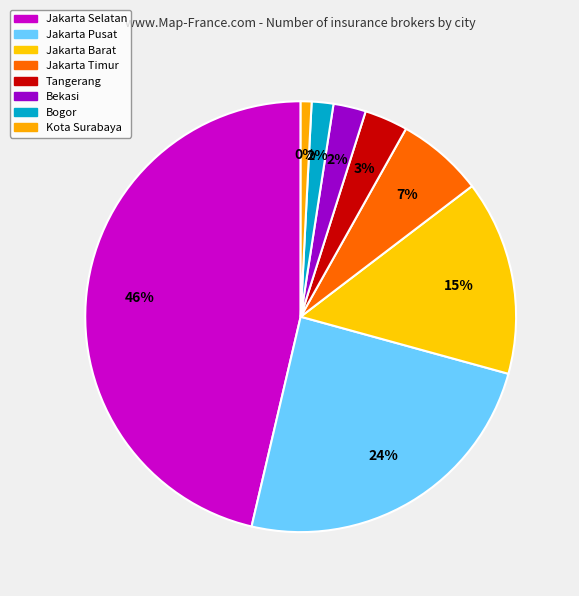

Does Bogor account for over 50% of the chart?

No